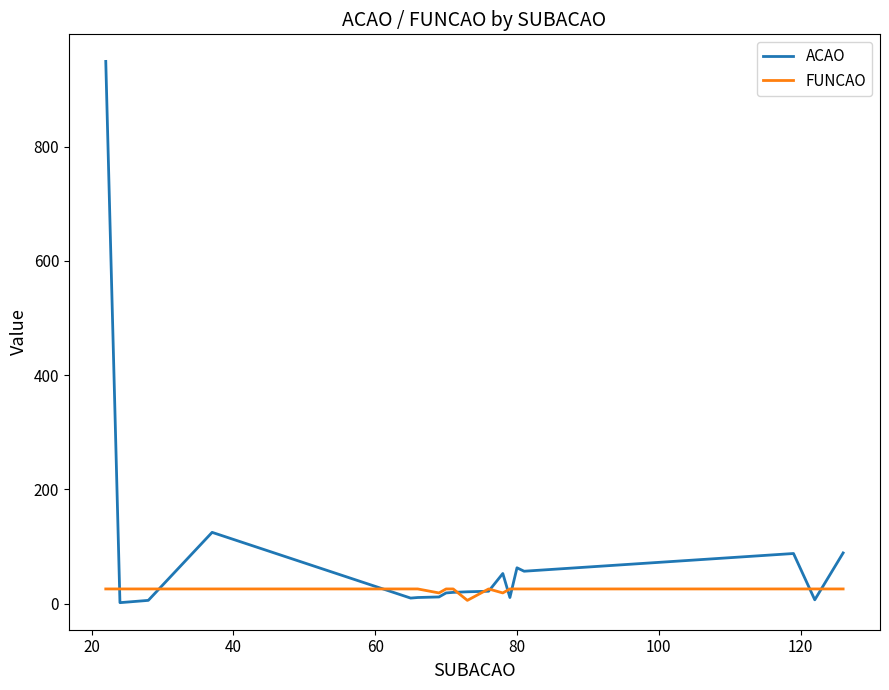

Which series has the widest spread of values?

ACAO